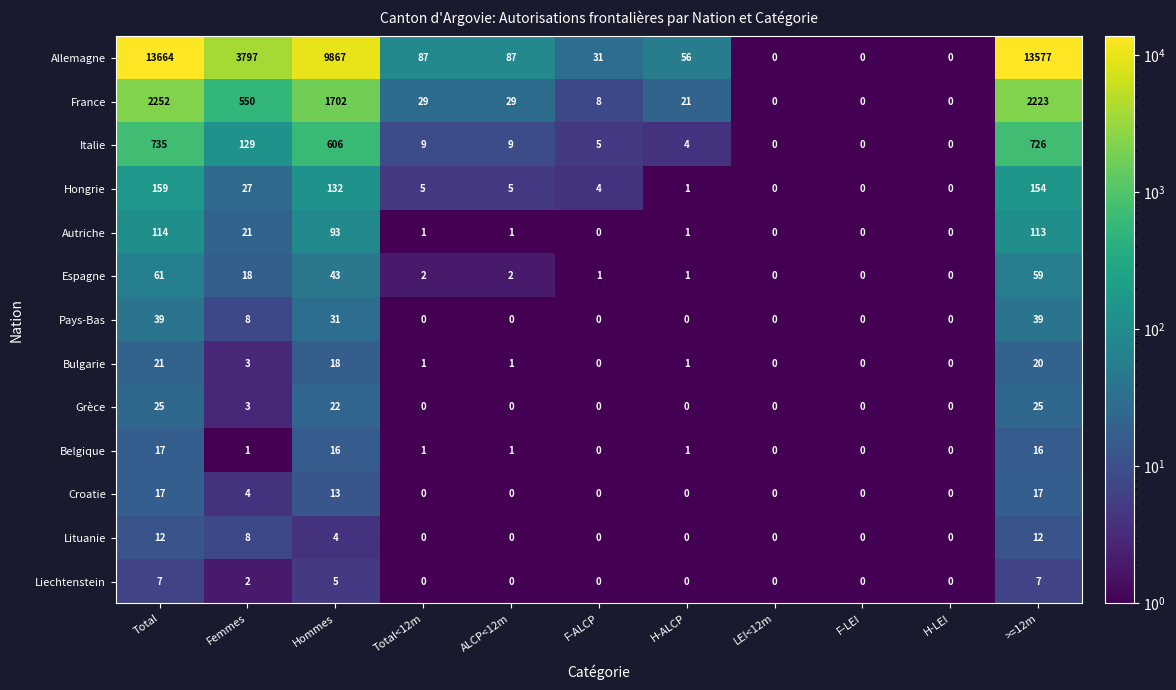

What is the average value of the Pays-Bas series?

11